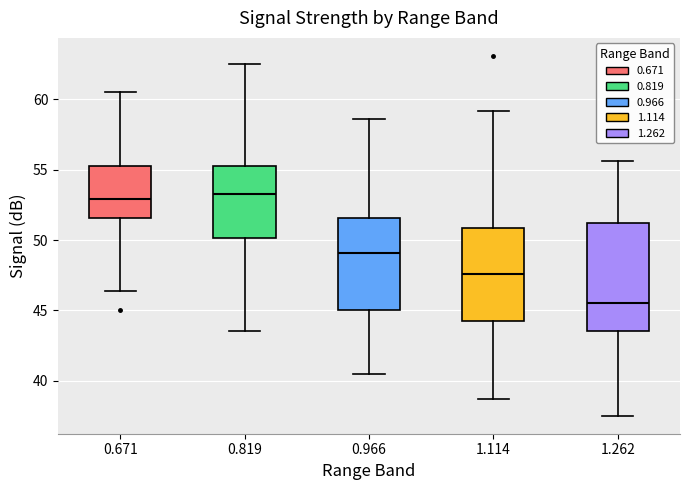

Which box is the tallest, from its lower edge to its upper edge?

1.262